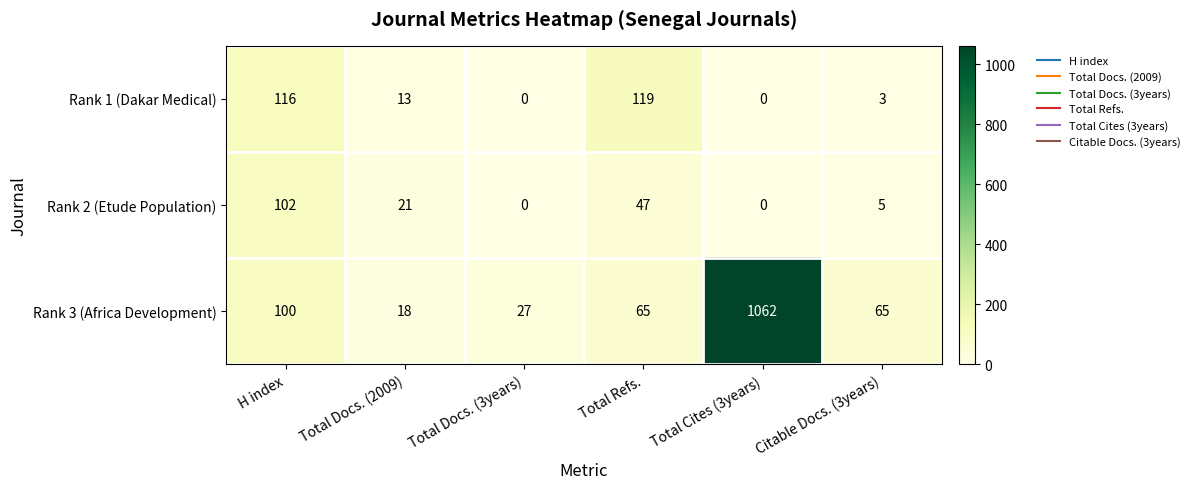

Which series has the widest spread of values?

Rank 3 (Africa Development)